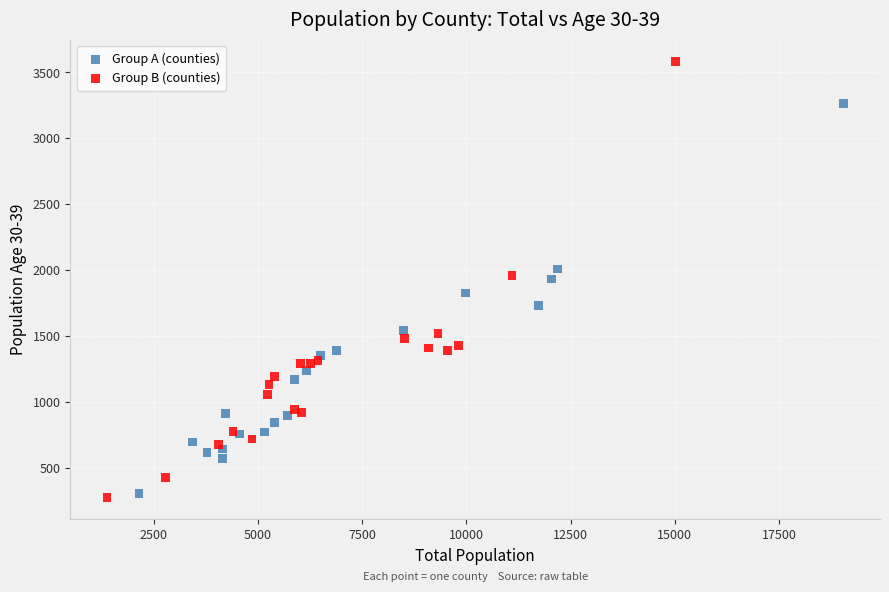

Which series has the widest spread of Y values?

Group B (counties)